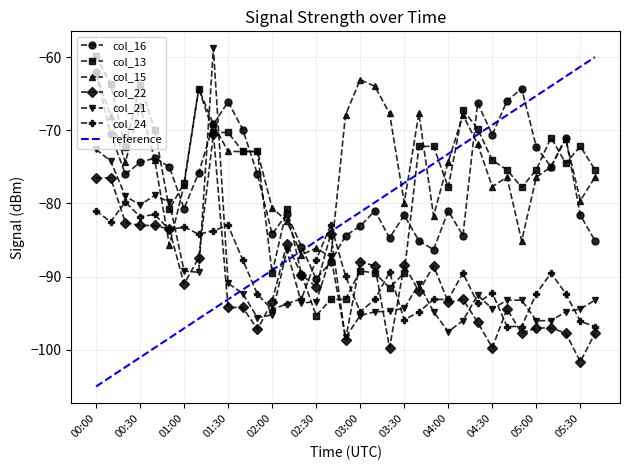

What is the highest value of the col_24 series?

-79.8